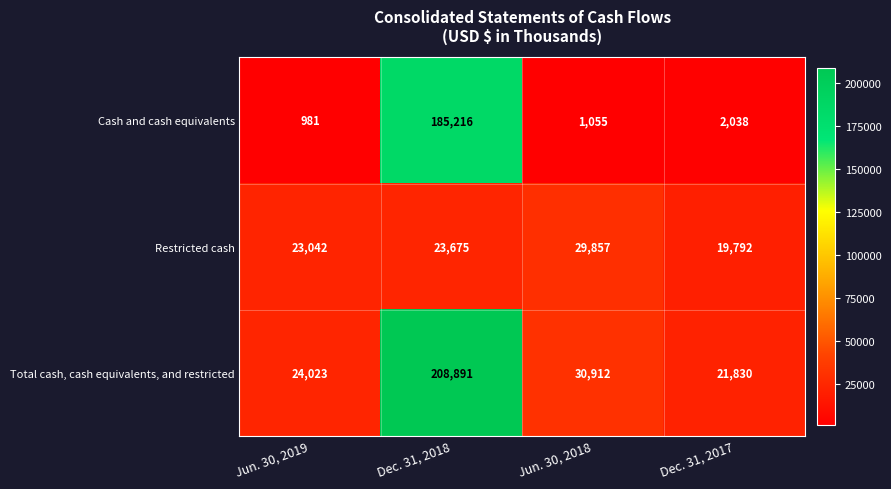

Which series has the largest total across all categories?

Total cash, cash equivalents, and restricted